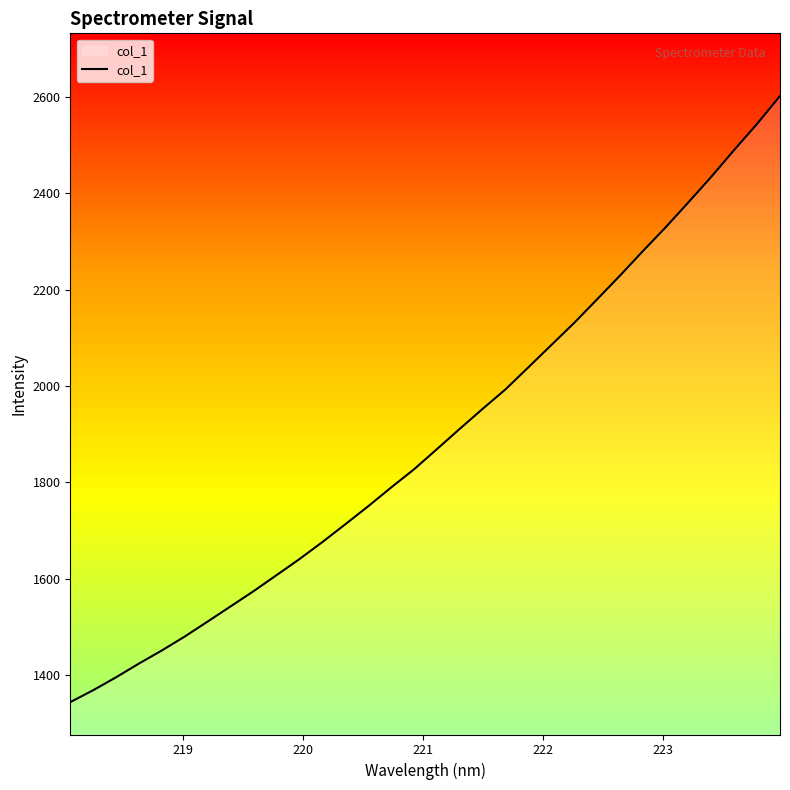

What is the greatest value displayed?

2601.7